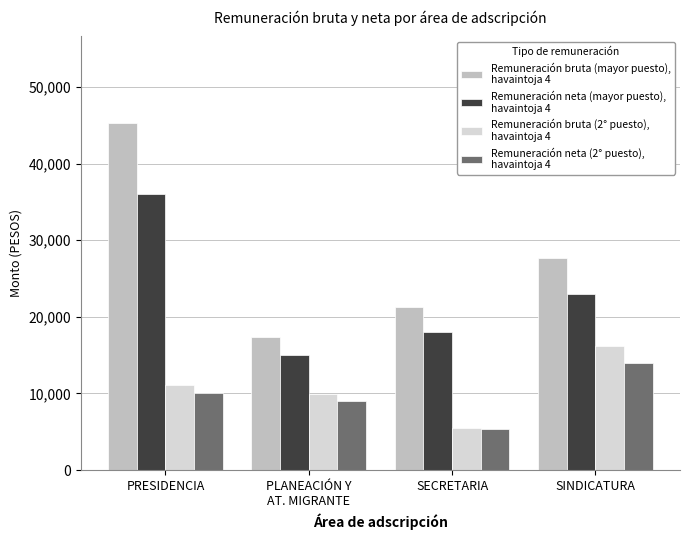

Which label corresponds to the smallest value in the chart?

SECRETARIA